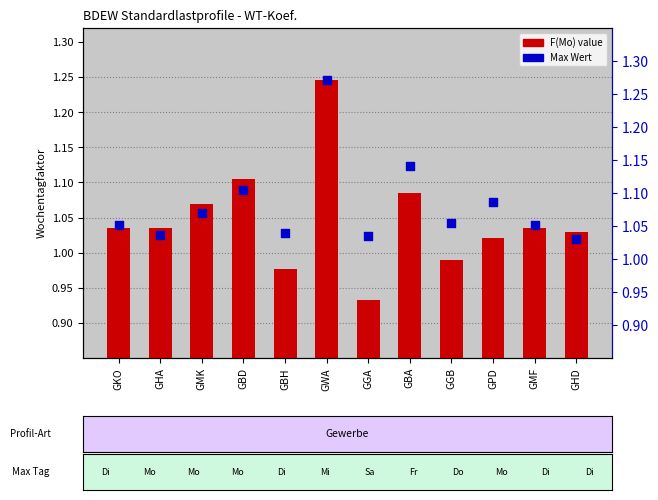

Which series reaches the maximum Y coordinate?

Max Wert